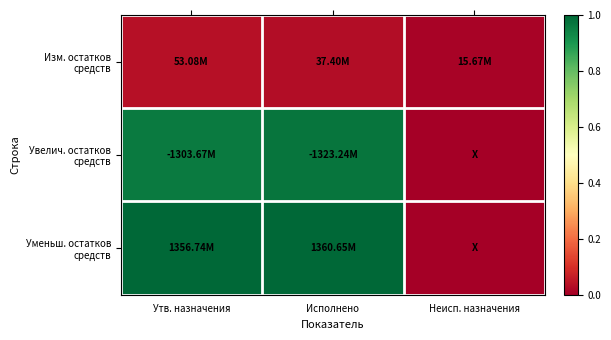

How many series are shown in this chart?

3